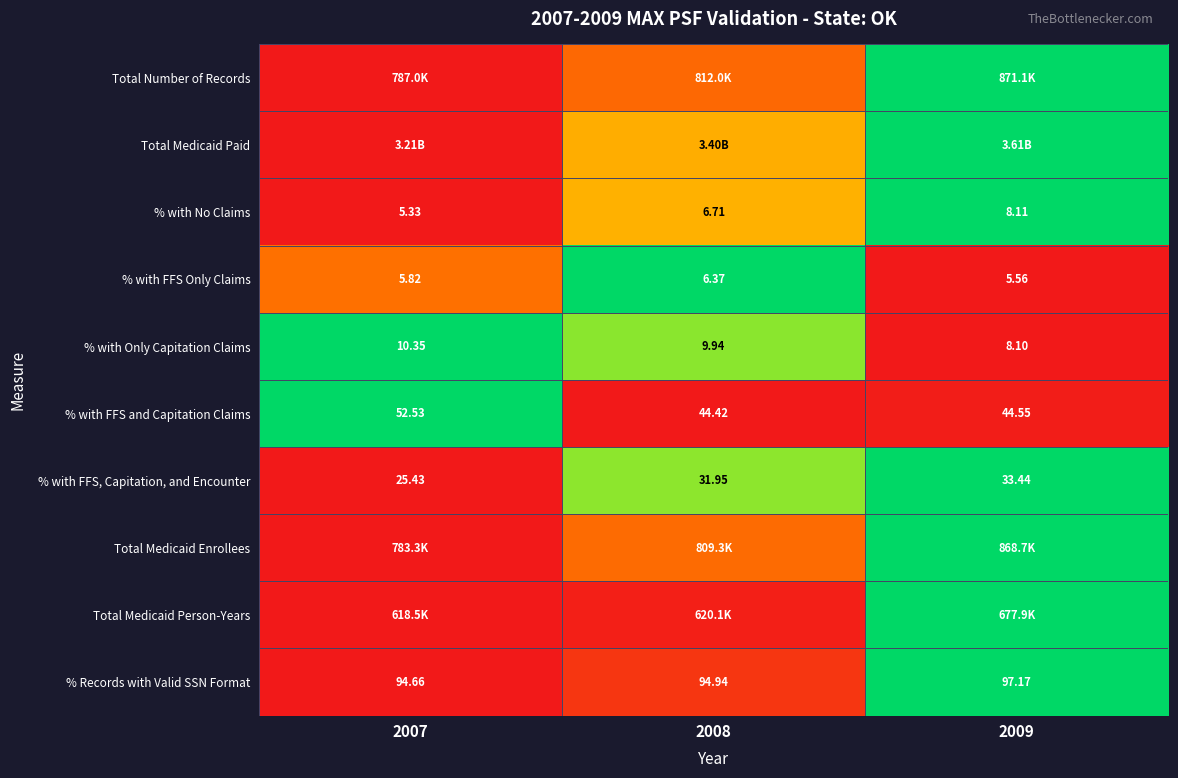

Is the value of % with No Claims at 2007 greater than the value of % with FFS, Capitation, and Encounter at 2007?

No